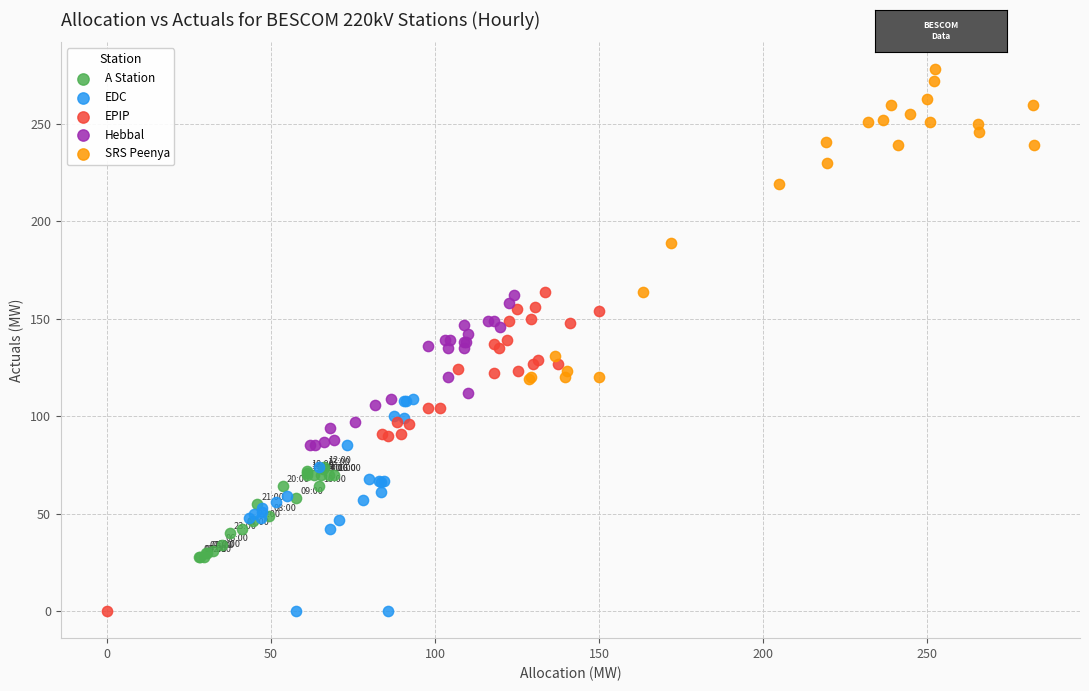

Which series contains the highest Y value?

SRS Peenya